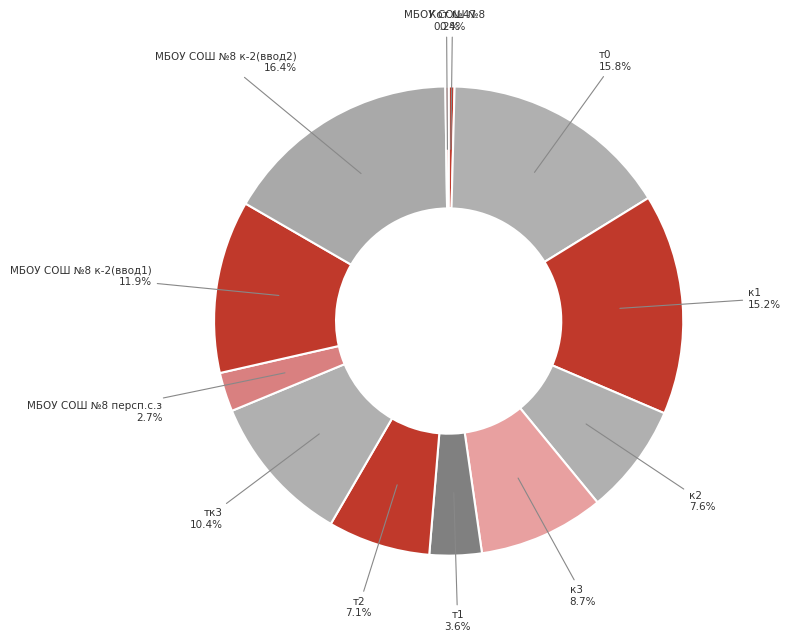

To the nearest percent, what is the average slice percentage?

8%